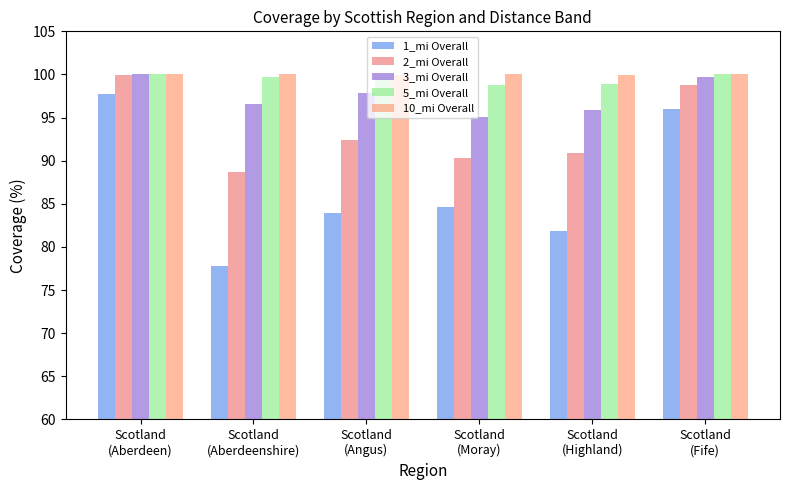

Does the chart contain any negative values?

No